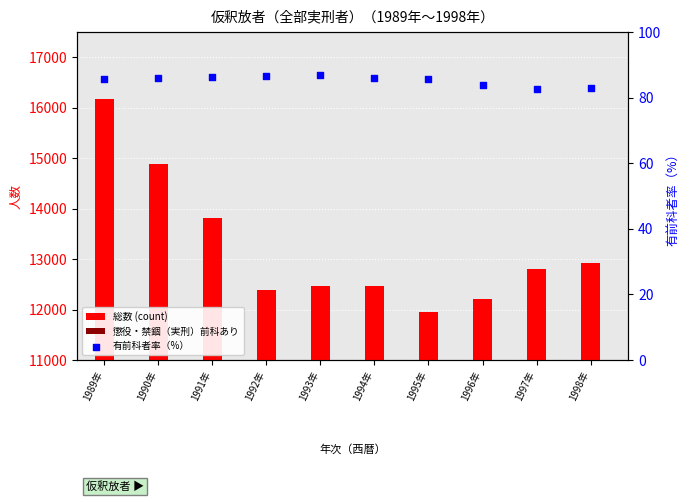

Which series has the largest total across all categories?

総数 (count)